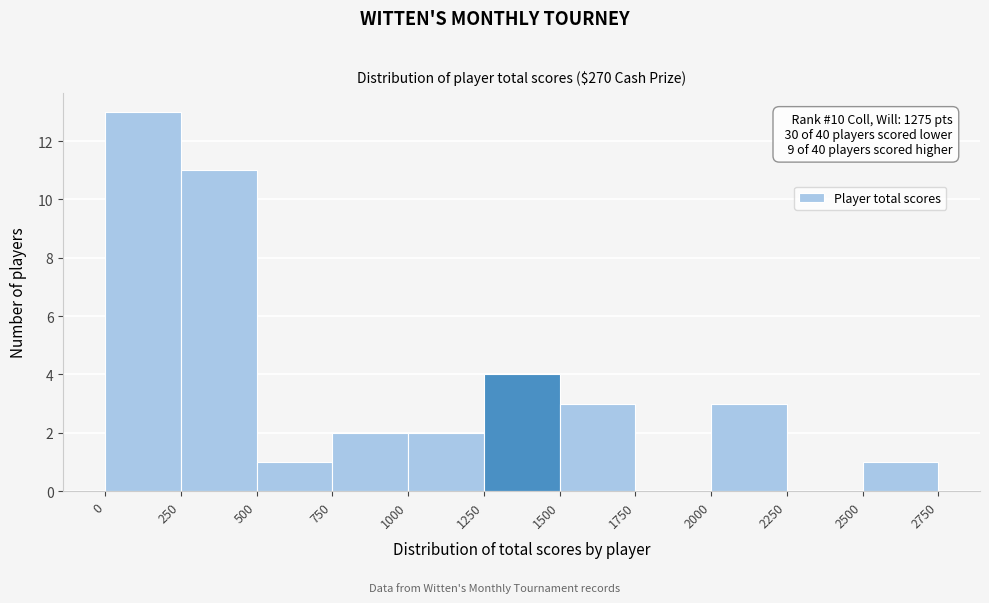

Over which range of the x-axis is the bar tallest?

0 to 250